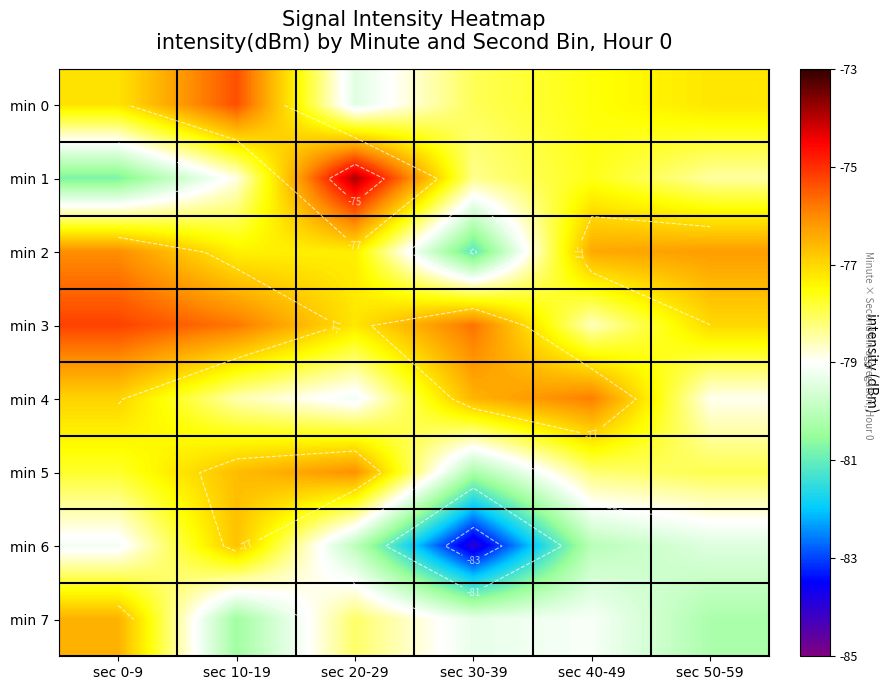

What is the difference between the second highest and minimum values in the min 7 series?

2.2